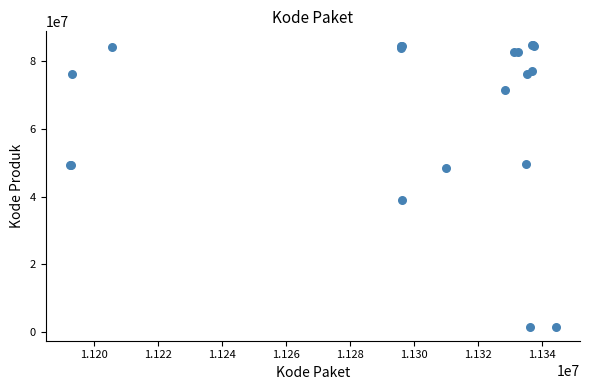

What Y value in the scatter plot is closest to 43108744?

38839757